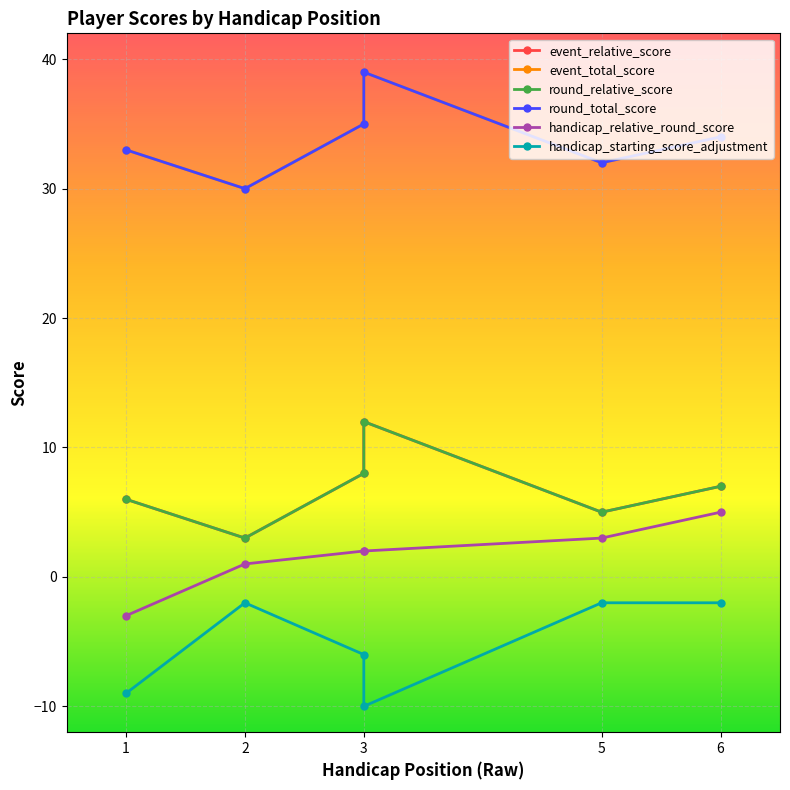

Which category has the lowest value across all series?

3